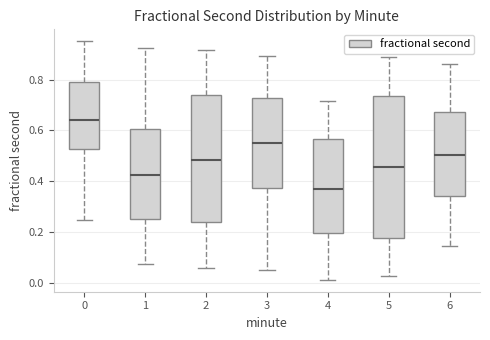

Where does the upper whisker of the box at x = 1 end on the y-axis? The values are not printed on the chart, so give them approximately, as read against the axis.

0.92